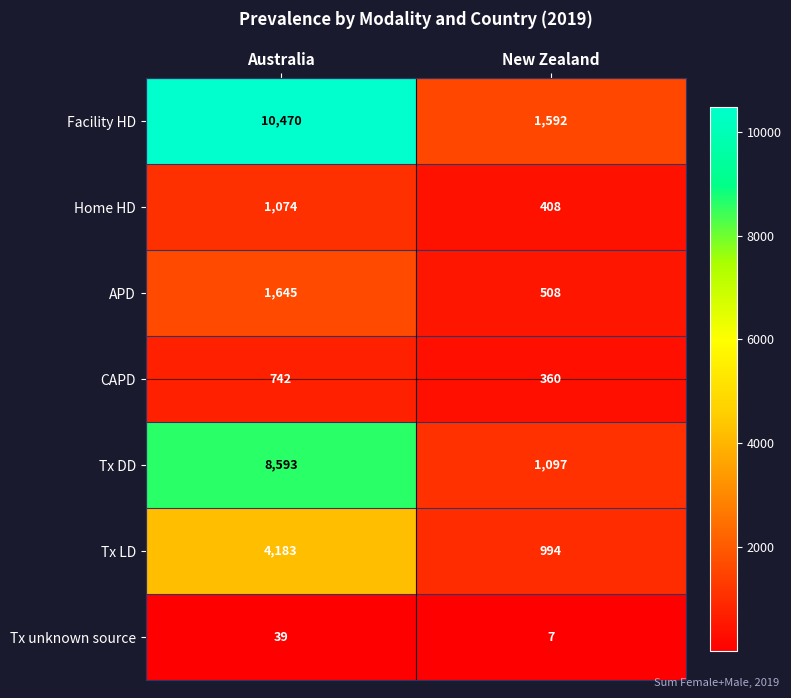

Reading left to right, what are all the values shown in this chart?

Facility HD: 10470	1592
Home HD: 1074	408
APD: 1645	508
CAPD: 742	360
Tx DD: 8593	1097
Tx LD: 4183	994
Tx unknown source: 39	7